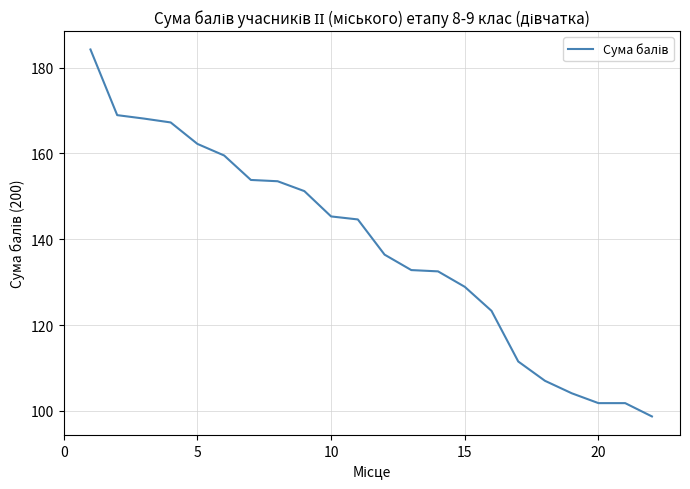

What is the smallest value displayed?

98.7